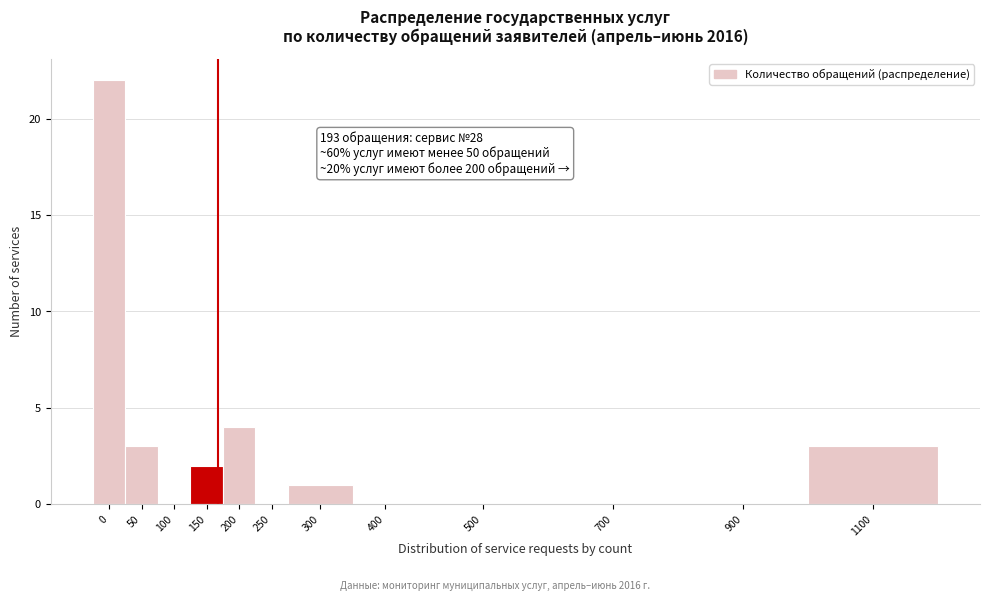

Reading left to right, extract all data points from this chart.

0=22	50=3	100=0	150=2	200=4	250=0	300=1	400=0	500=0	700=0	900=0	1100=3